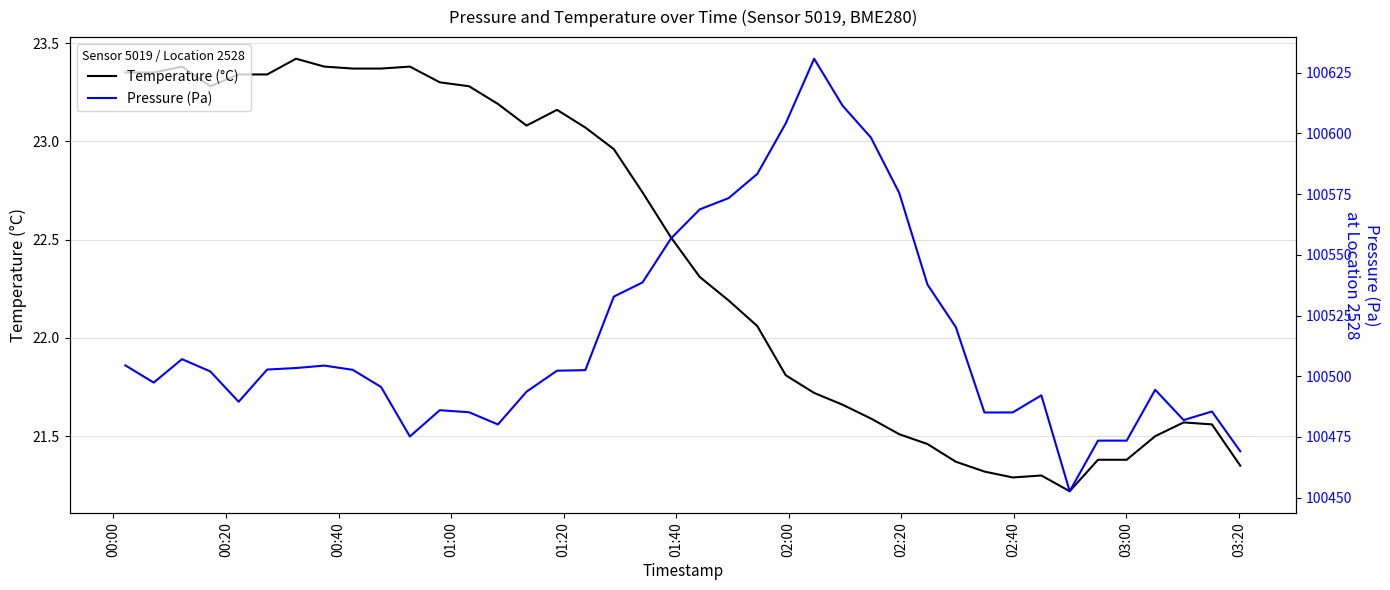

Reading right to left, list all the values displayed in this chart.

Temperature (°C): 21.4	21.6	21.6	21.5	21.4	21.4	21.2	21.3	21.3	21.3	21.4	21.5	21.5	21.6	21.7	21.7	21.8	22.1	22.2	22.3	22.5	22.7	23.0	23.1	23.2	23.1	23.2	23.3	23.3	23.4	23.4	23.4	23.4	23.4	23.3	23.3	23.3	23.4	23.4	23.4
Pressure (Pa): 100469.1	100485.5	100481.9	100494.4	100473.5	100473.5	100452.6	100492.1	100485.1	100485.1	100520.2	100537.7	100575.5	100598.3	100611.4	100630.8	100604.1	100583.3	100573.4	100568.7	100556.8	100538.6	100532.8	100502.5	100502.3	100493.6	100480.1	100485.2	100486.0	100475.2	100495.6	100502.6	100504.4	100503.4	100502.8	100489.5	100502.0	100507.0	100497.4	100504.5